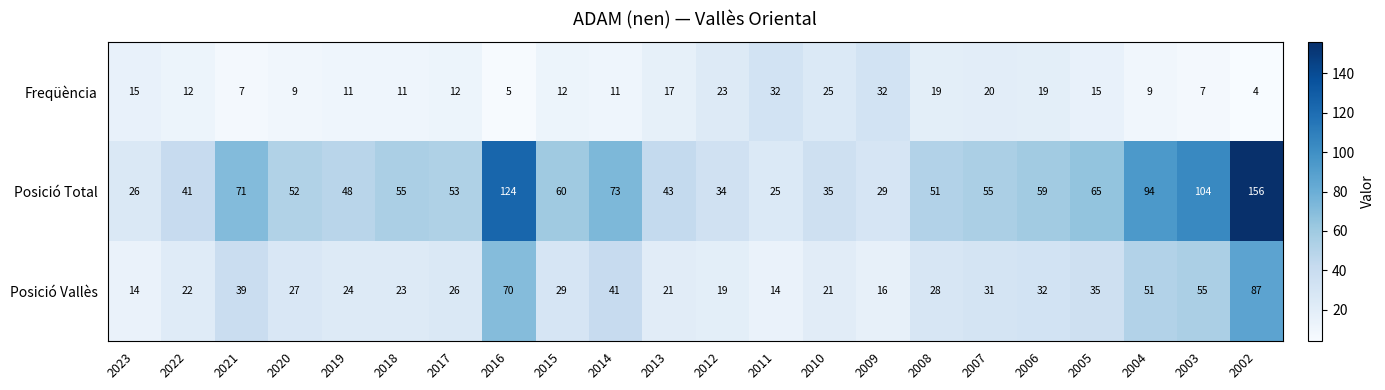

What is the sum of all Posició Total values?

1353